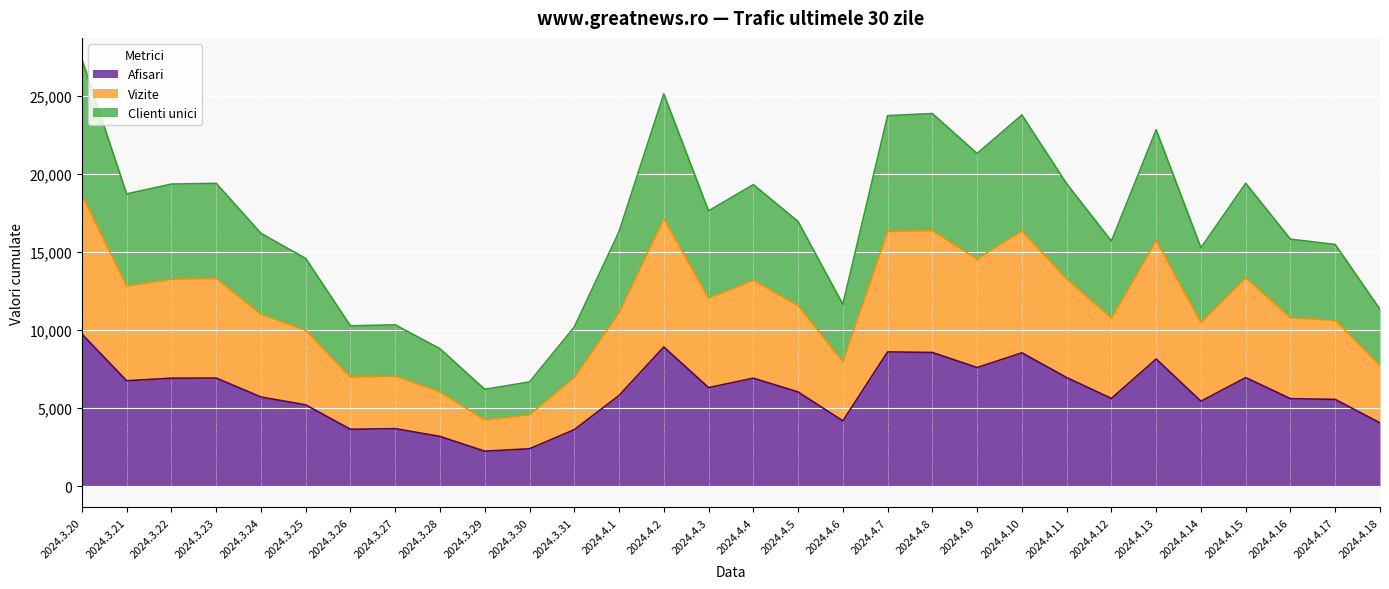

Rank the categories by Afisari value from highest to lowest.

2024.3.20, 2024.4.2, 2024.4.7, 2024.4.8, 2024.4.10, 2024.4.13, 2024.4.9, 2024.4.11, 2024.4.15, 2024.3.23, 2024.3.22, 2024.4.4, 2024.3.21, 2024.4.3, 2024.4.5, 2024.4.1, 2024.3.24, 2024.4.12, 2024.4.16, 2024.4.17, 2024.4.14, 2024.3.25, 2024.4.6, 2024.4.18, 2024.3.27, 2024.3.26, 2024.3.31, 2024.3.28, 2024.3.30, 2024.3.29